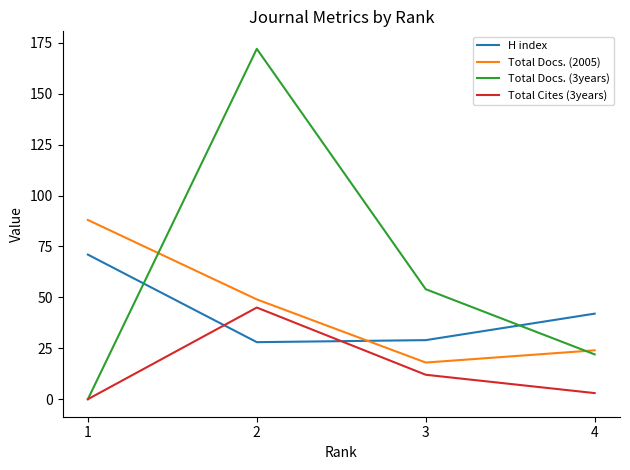

At which label does Total Docs. (3years) reach its peak?

2